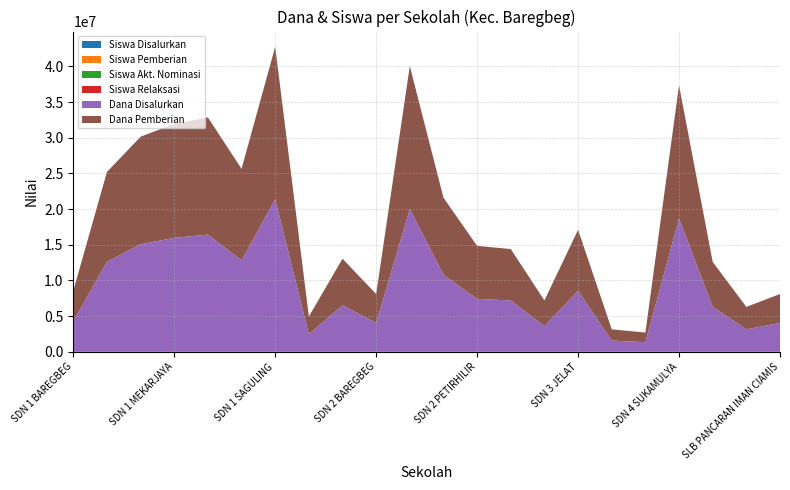

Reading left to right, what are all the values shown in this chart?

Siswa Disalurkan: SDN 1 BAREGBEG=16	SDN 1 JELAT=36	SDN 1 KARANGAMPEL=41	SDN 1 MEKARJAYA=43	SDN 1 PETIRHILIR=46	SDN 1 PUSAKANAGARA=37	SDN 1 SAGULING=55	SDN 1 SUKAMAJU=9	SDN 1 SUKAMULYA=26	SDN 2 BAREGBEG=14	SDN 2 JELAT=56	SDN 2 MEKARJAYA=30	SDN 2 PETIRHILIR=20	SDN 2 SAGULING=22	SDN 3 BAREGBEG=13	SDN 3 JELAT=25	SDN 3 SUKAMAJU=6	SDN 3 SUKAMULYA=6	SDN 4 SUKAMULYA=56	SDN 5 SUKAMULYA=16	SLB AL-BAROKAH BAREGBEG=8	SLB PANCARAN IMAN CIAMIS=9
Siswa Pemberian: SDN 1 BAREGBEG=16	SDN 1 JELAT=36	SDN 1 KARANGAMPEL=41	SDN 1 MEKARJAYA=43	SDN 1 PETIRHILIR=46	SDN 1 PUSAKANAGARA=37	SDN 1 SAGULING=55	SDN 1 SUKAMAJU=9	SDN 1 SUKAMULYA=26	SDN 2 BAREGBEG=14	SDN 2 JELAT=56	SDN 2 MEKARJAYA=30	SDN 2 PETIRHILIR=20	SDN 2 SAGULING=22	SDN 3 BAREGBEG=13	SDN 3 JELAT=25	SDN 3 SUKAMAJU=6	SDN 3 SUKAMULYA=6	SDN 4 SUKAMULYA=56	SDN 5 SUKAMULYA=16	SLB AL-BAROKAH BAREGBEG=8	SLB PANCARAN IMAN CIAMIS=9
Siswa Akt. Nominasi: SDN 1 BAREGBEG=0	SDN 1 JELAT=0	SDN 1 KARANGAMPEL=0	SDN 1 MEKARJAYA=0	SDN 1 PETIRHILIR=0	SDN 1 PUSAKANAGARA=0	SDN 1 SAGULING=0	SDN 1 SUKAMAJU=0	SDN 1 SUKAMULYA=0	SDN 2 BAREGBEG=0	SDN 2 JELAT=0	SDN 2 MEKARJAYA=0	SDN 2 PETIRHILIR=0	SDN 2 SAGULING=0	SDN 3 BAREGBEG=0	SDN 3 JELAT=0	SDN 3 SUKAMAJU=0	SDN 3 SUKAMULYA=0	SDN 4 SUKAMULYA=0	SDN 5 SUKAMULYA=0	SLB AL-BAROKAH BAREGBEG=0	SLB PANCARAN IMAN CIAMIS=0
Siswa Relaksasi: SDN 1 BAREGBEG=0	SDN 1 JELAT=0	SDN 1 KARANGAMPEL=0	SDN 1 MEKARJAYA=0	SDN 1 PETIRHILIR=0	SDN 1 PUSAKANAGARA=0	SDN 1 SAGULING=0	SDN 1 SUKAMAJU=0	SDN 1 SUKAMULYA=0	SDN 2 BAREGBEG=0	SDN 2 JELAT=0	SDN 2 MEKARJAYA=0	SDN 2 PETIRHILIR=0	SDN 2 SAGULING=0	SDN 3 BAREGBEG=0	SDN 3 JELAT=0	SDN 3 SUKAMAJU=0	SDN 3 SUKAMULYA=0	SDN 4 SUKAMULYA=0	SDN 5 SUKAMULYA=0	SLB AL-BAROKAH BAREGBEG=0	SLB PANCARAN IMAN CIAMIS=0
Dana Disalurkan: SDN 1 BAREGBEG=4275000	SDN 1 JELAT=12600000	SDN 1 KARANGAMPEL=15075000	SDN 1 MEKARJAYA=15975000	SDN 1 PETIRHILIR=16425000	SDN 1 PUSAKANAGARA=12825000	SDN 1 SAGULING=21375000	SDN 1 SUKAMAJU=2475000	SDN 1 SUKAMULYA=6525000	SDN 2 BAREGBEG=4050000	SDN 2 JELAT=20025000	SDN 2 MEKARJAYA=10800000	SDN 2 PETIRHILIR=7425000	SDN 2 SAGULING=7200000	SDN 3 BAREGBEG=3600000	SDN 3 JELAT=8550000	SDN 3 SUKAMAJU=1575000	SDN 3 SUKAMULYA=1350000	SDN 4 SUKAMULYA=18675000	SDN 5 SUKAMULYA=6300000	SLB AL-BAROKAH BAREGBEG=3150000	SLB PANCARAN IMAN CIAMIS=4050000
Dana Pemberian: SDN 1 BAREGBEG=4275000	SDN 1 JELAT=12600000	SDN 1 KARANGAMPEL=15075000	SDN 1 MEKARJAYA=15975000	SDN 1 PETIRHILIR=16425000	SDN 1 PUSAKANAGARA=12825000	SDN 1 SAGULING=21375000	SDN 1 SUKAMAJU=2475000	SDN 1 SUKAMULYA=6525000	SDN 2 BAREGBEG=4050000	SDN 2 JELAT=20025000	SDN 2 MEKARJAYA=10800000	SDN 2 PETIRHILIR=7425000	SDN 2 SAGULING=7200000	SDN 3 BAREGBEG=3600000	SDN 3 JELAT=8550000	SDN 3 SUKAMAJU=1575000	SDN 3 SUKAMULYA=1350000	SDN 4 SUKAMULYA=18675000	SDN 5 SUKAMULYA=6300000	SLB AL-BAROKAH BAREGBEG=3150000	SLB PANCARAN IMAN CIAMIS=4050000